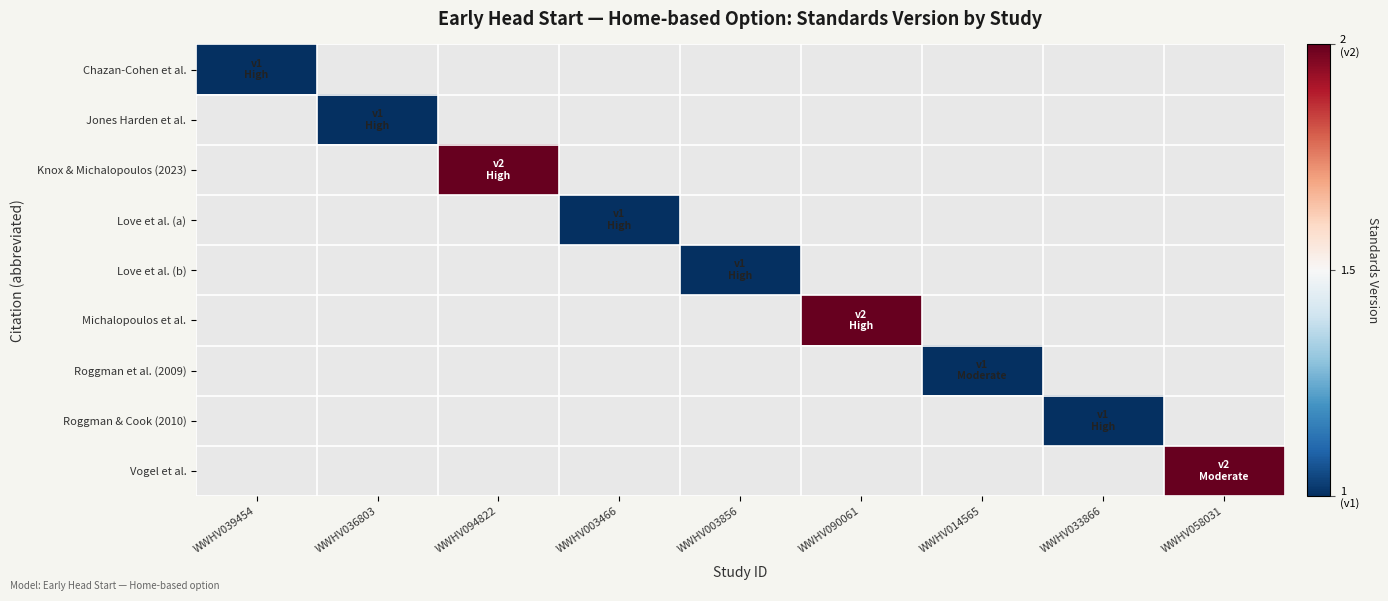

What is the smallest value displayed?

1.0